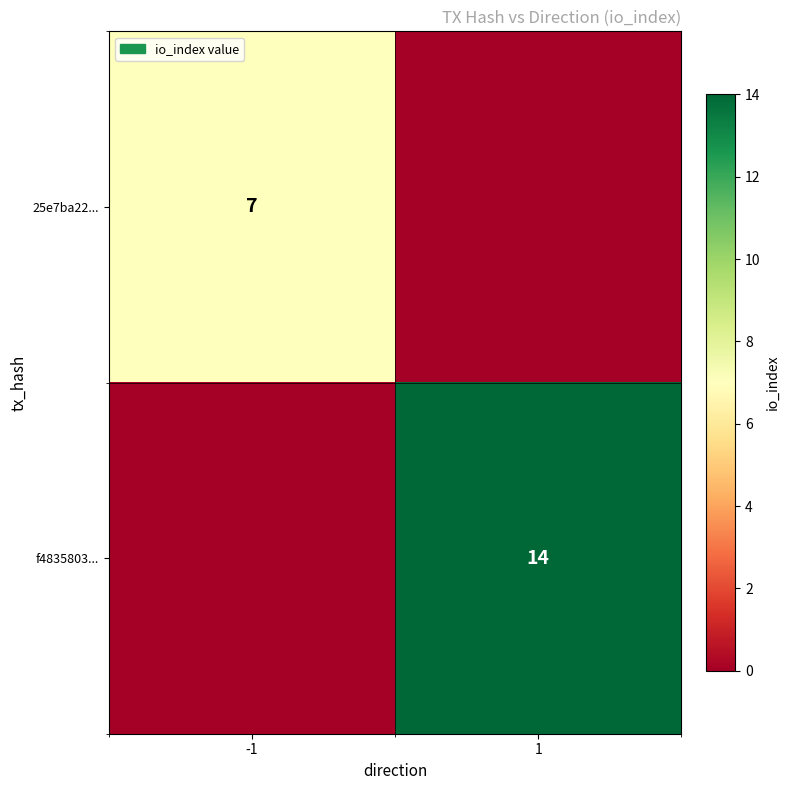

The f4835803... series shows 6 at 1. True or false?

False